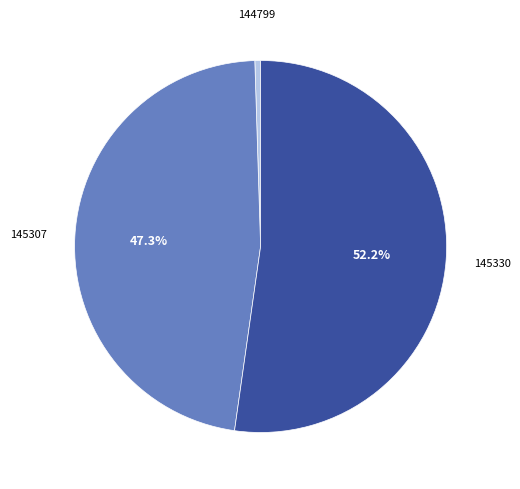

Count the number of slices in the pie.

3